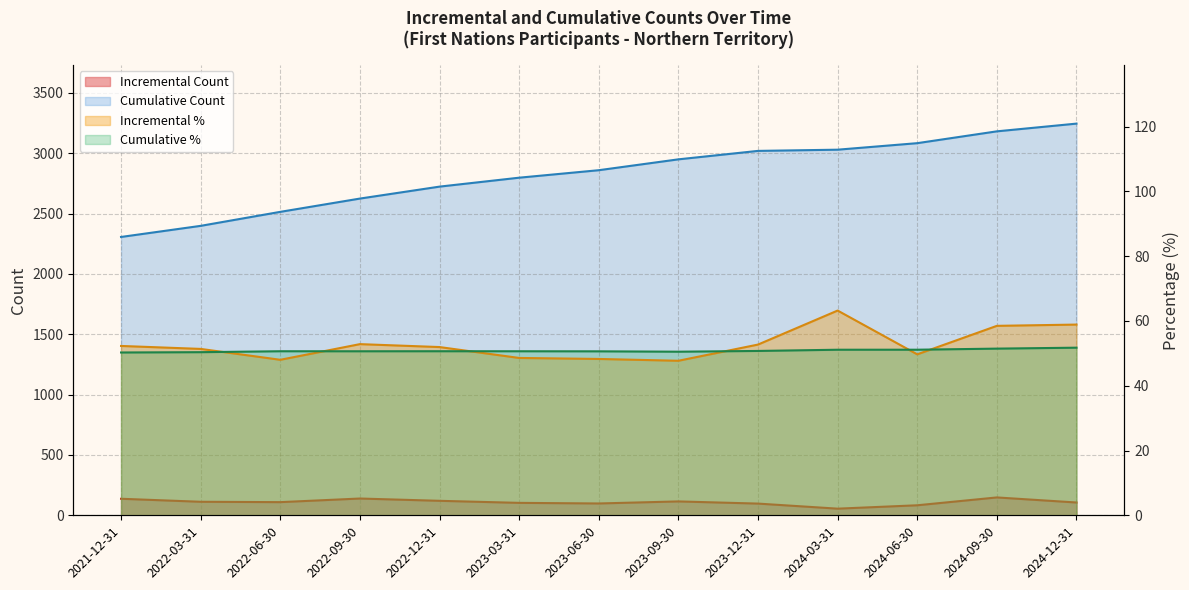

Which category has the lowest value in the Incremental Count series?

2024-03-31